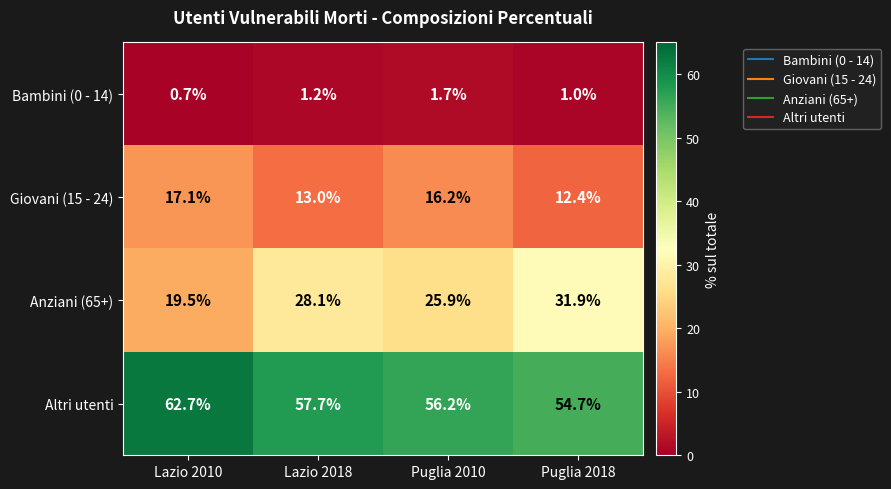

At how many categories does at least one series exceed 14?

4